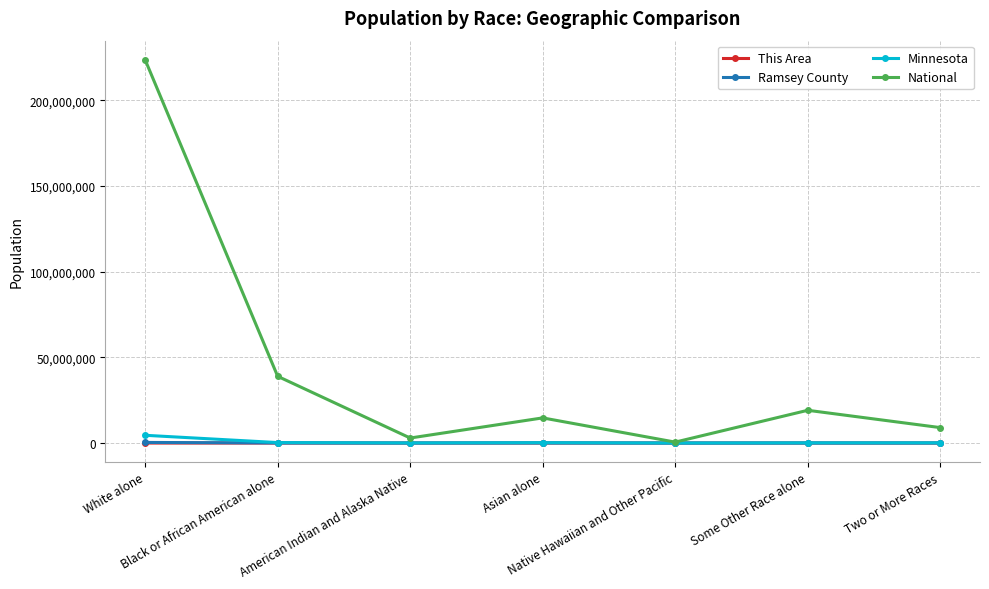

At which label does Minnesota first exceed 125145?

White alone